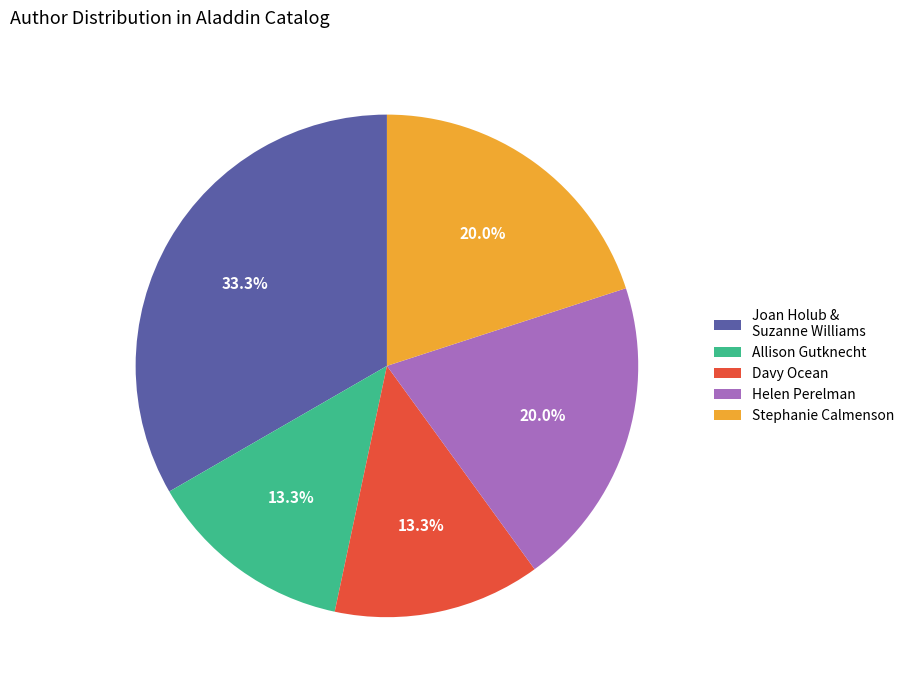

What portion of the pie excludes Stephanie Calmenson?

80.0%